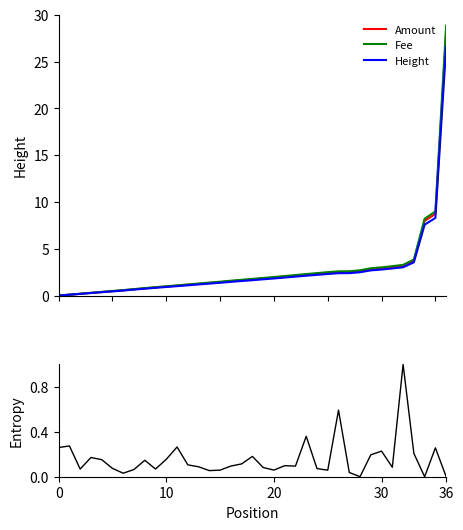

What is the difference between the highest and lowest values at 30?

0.1